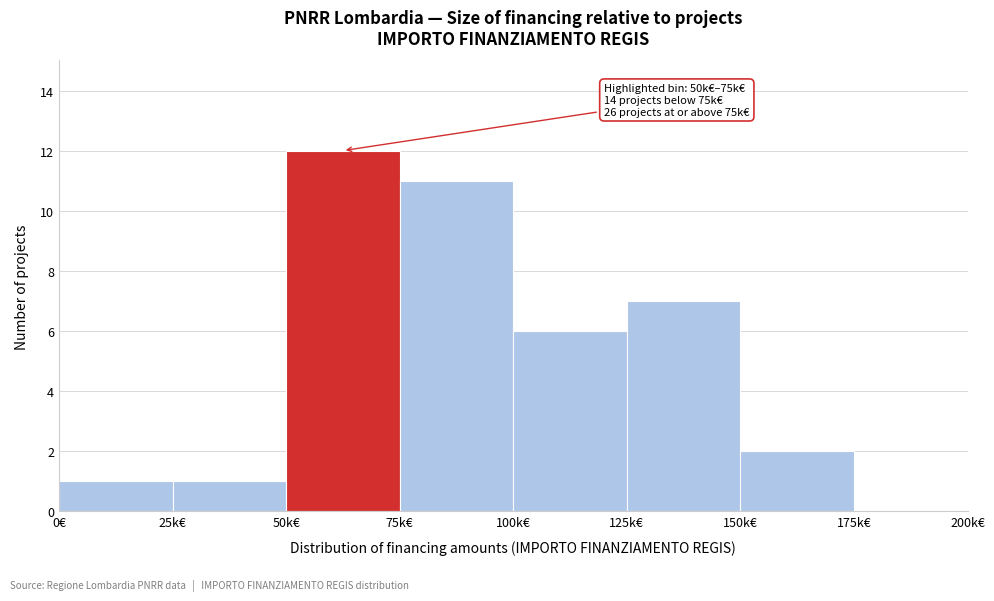

Reading left to right, what are all the values shown in this chart?

0€=1	25k€=1	50k€=12	75k€=11	100k€=6	125k€=7	150k€=2	175k€=0